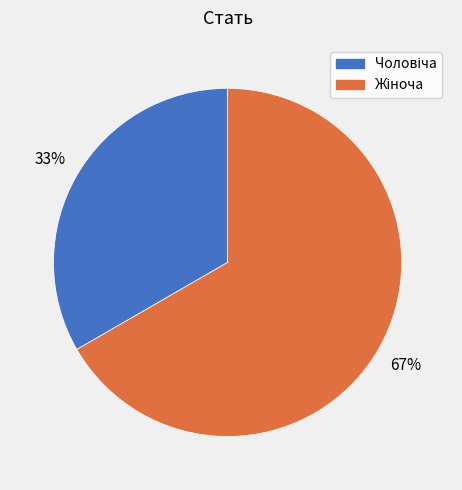

Count the number of slices in the pie.

2